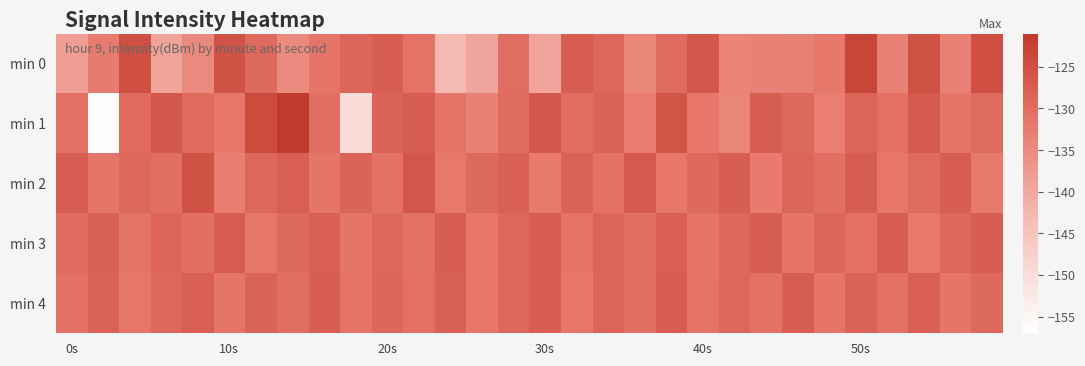

Which series has the largest total across all categories?

min 3